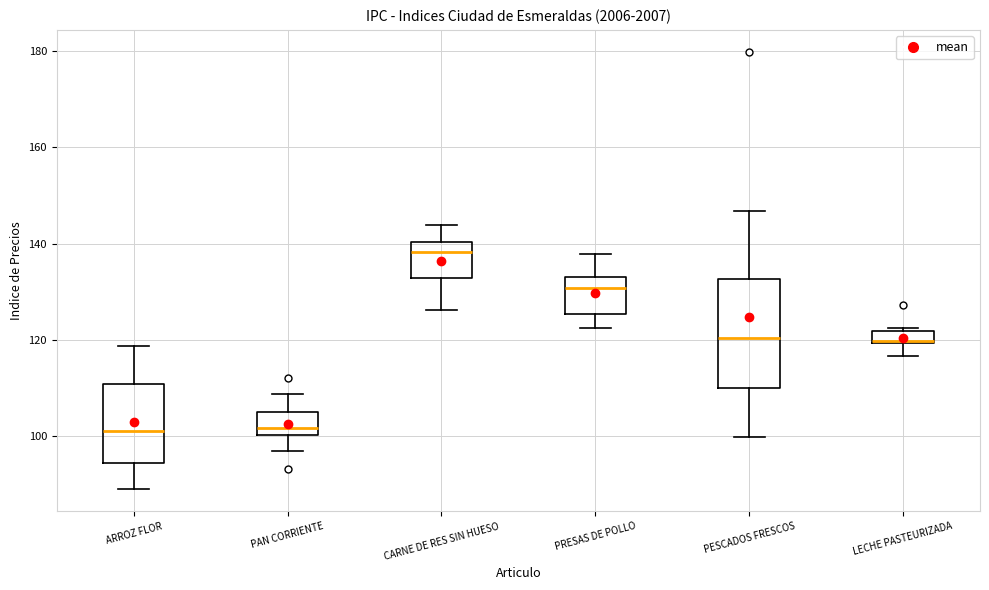

Which box has the highest median line?

CARNE DE RES SIN HUESO